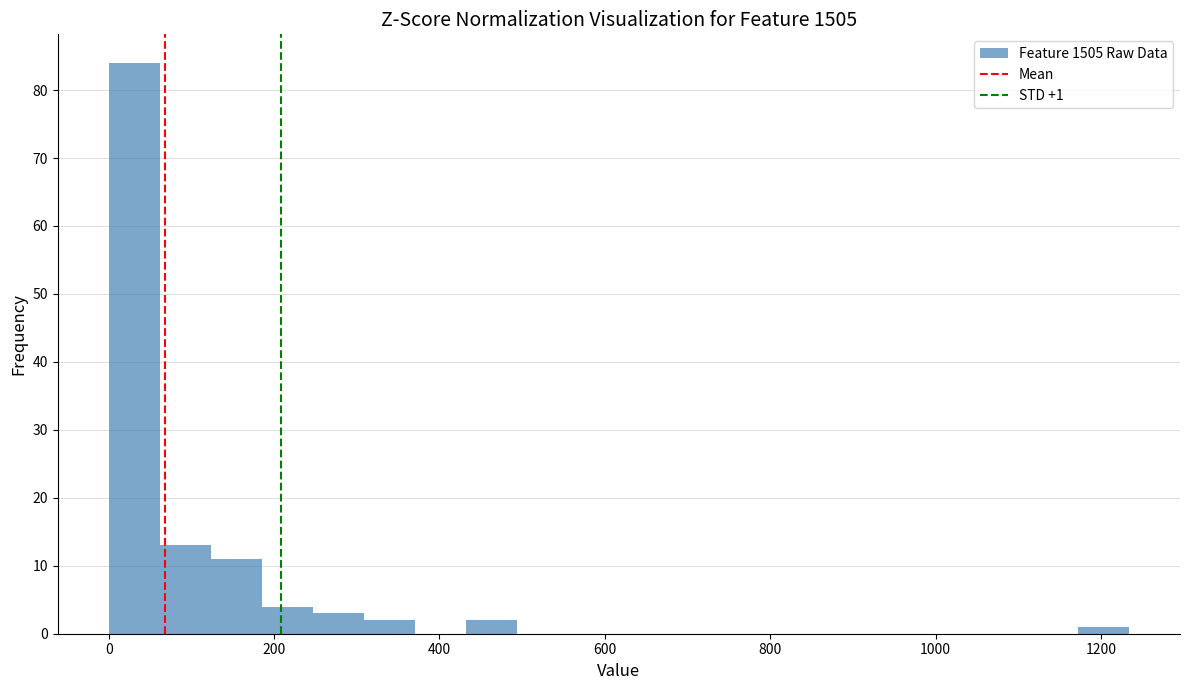

Read against the x-axis, roughly where is the centre of the tallest bar?

40